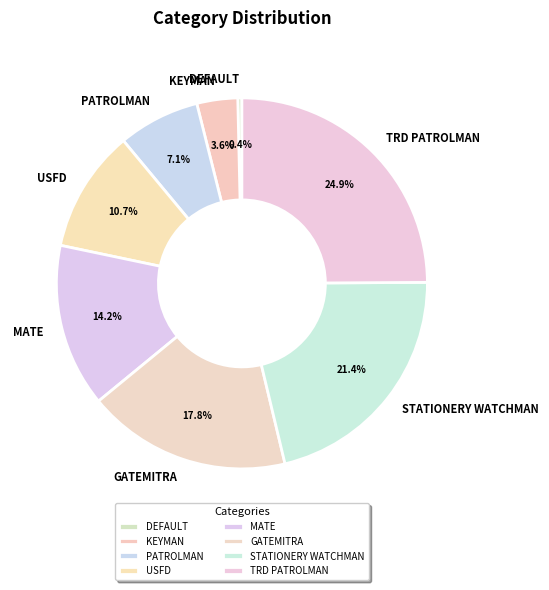

Rank the categories by value from highest to lowest.

TRD PATROLMAN, STATIONERY WATCHMAN, GATEMITRA, MATE, USFD, PATROLMAN, KEYMAN, DEFAULT